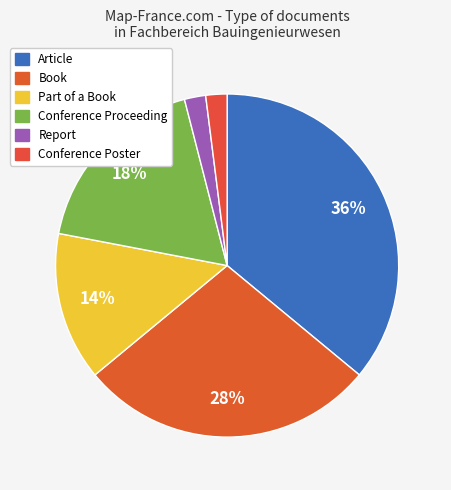

To the nearest percent, what is the difference between the Conference Proceeding and Article slice percentages?

18%